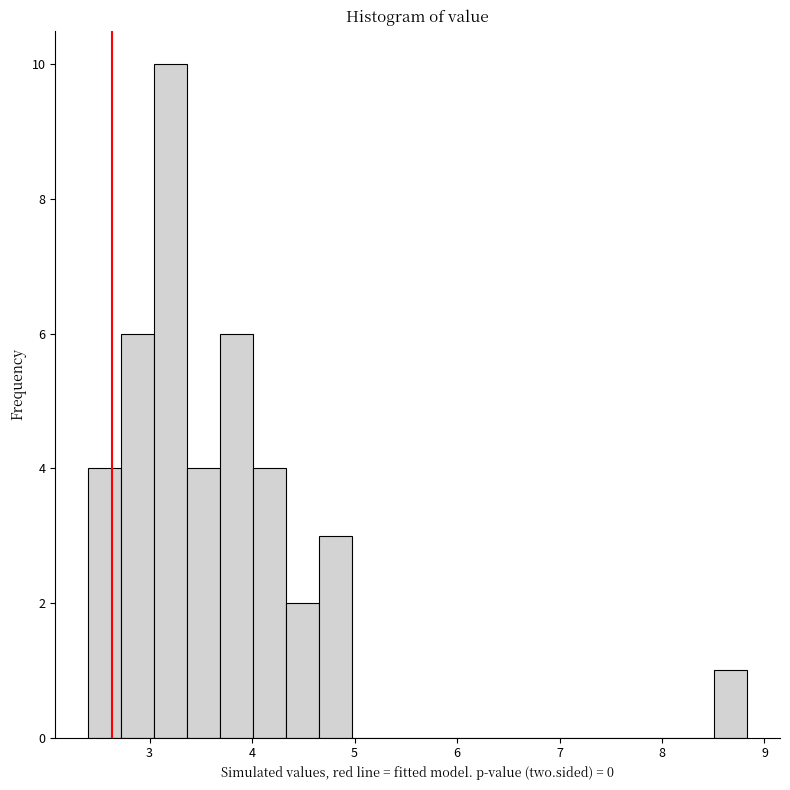

Around what value on the x-axis is the tallest bar? Give the approximate position of its centre, as read against the axis.

3.2